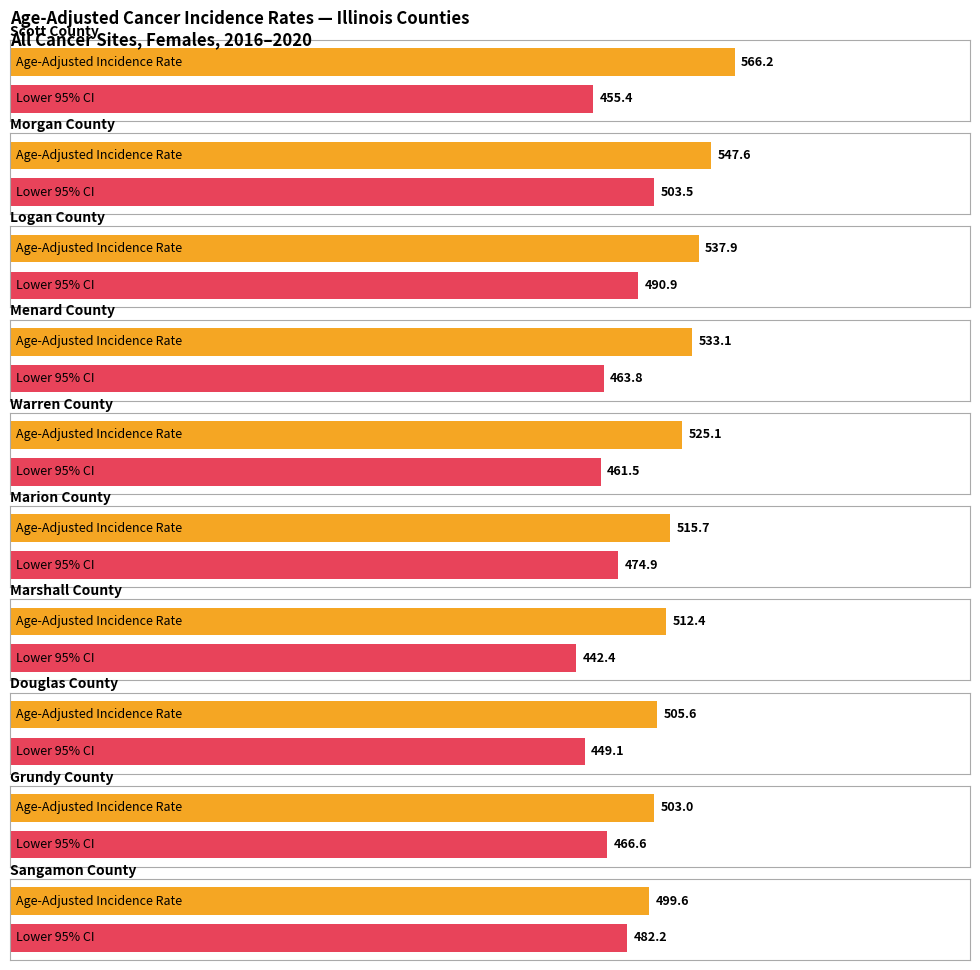

Between Warren County and Marshall County, which series saw the biggest shift?

Lower 95% CI